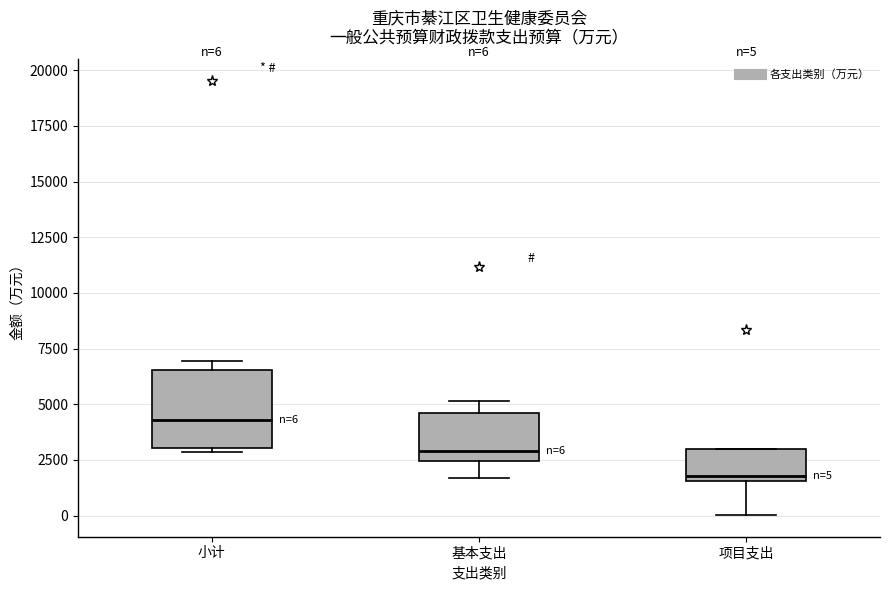

Which box has the highest median line?

小计